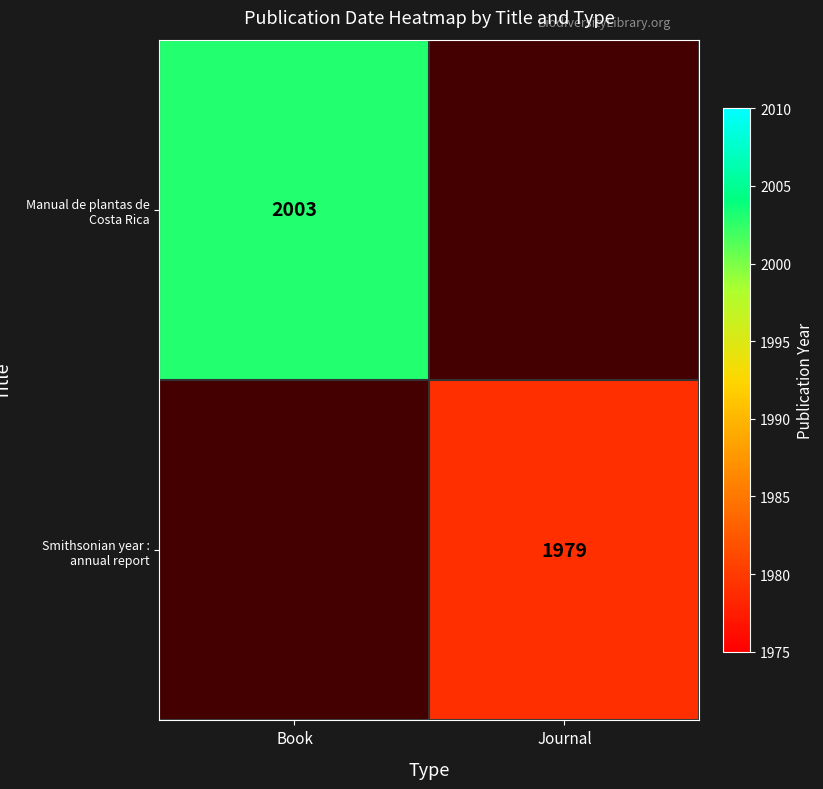

The value of Manual de plantas de Costa Rica at Book is 448. True or false?

False